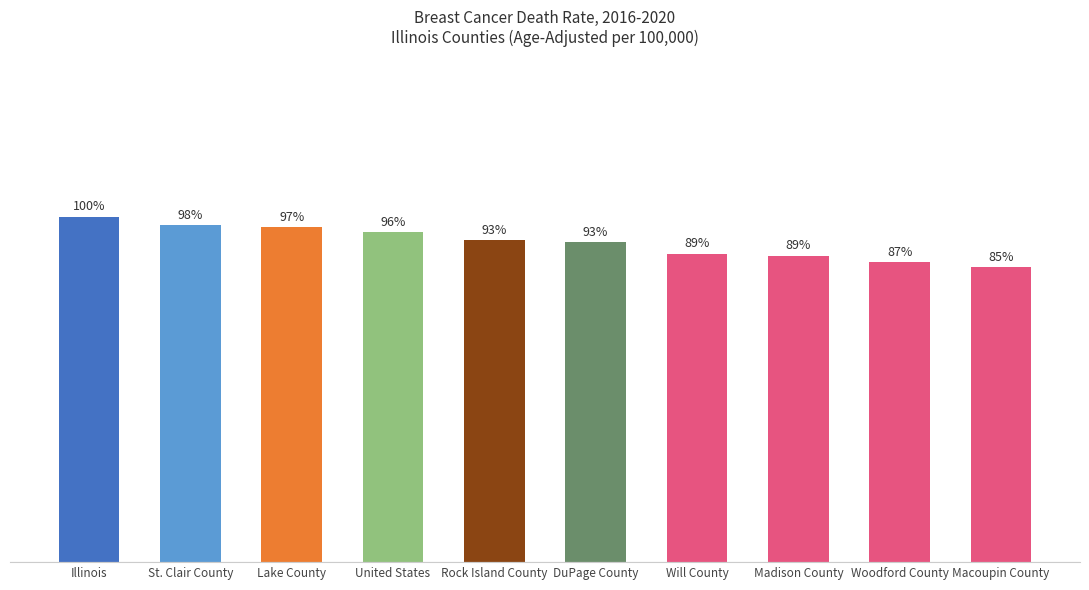

Does the chart contain any negative values?

No